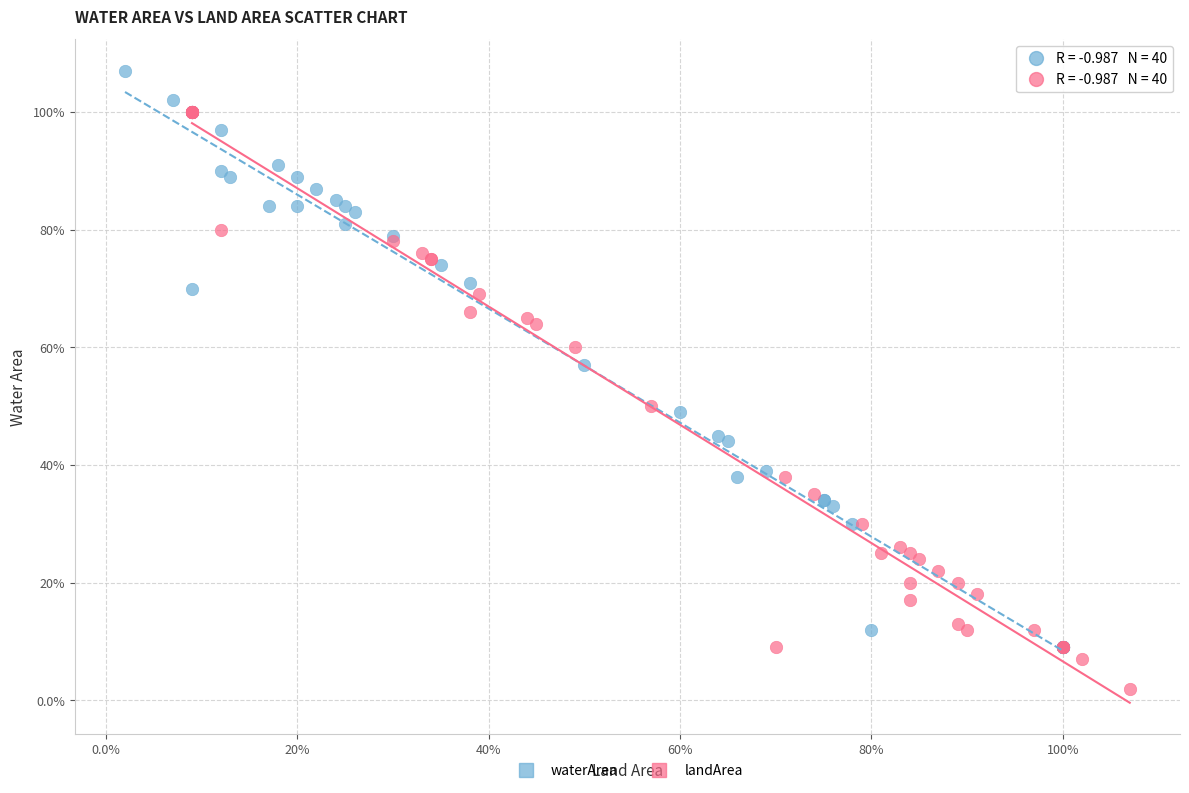

Which series contains the lowest Y value?

landArea